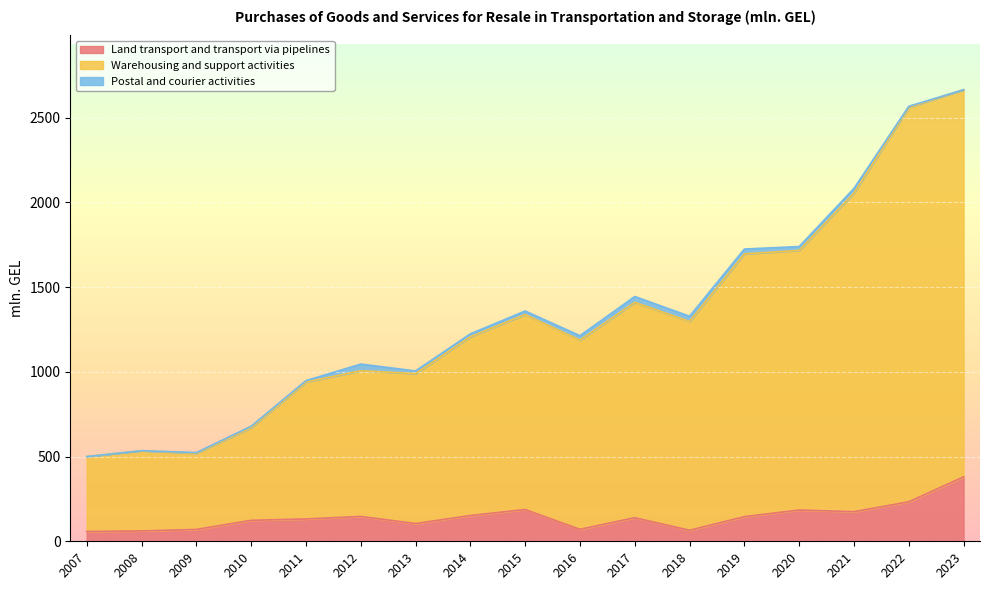

Which series has the widest spread of values?

Warehousing and support activities